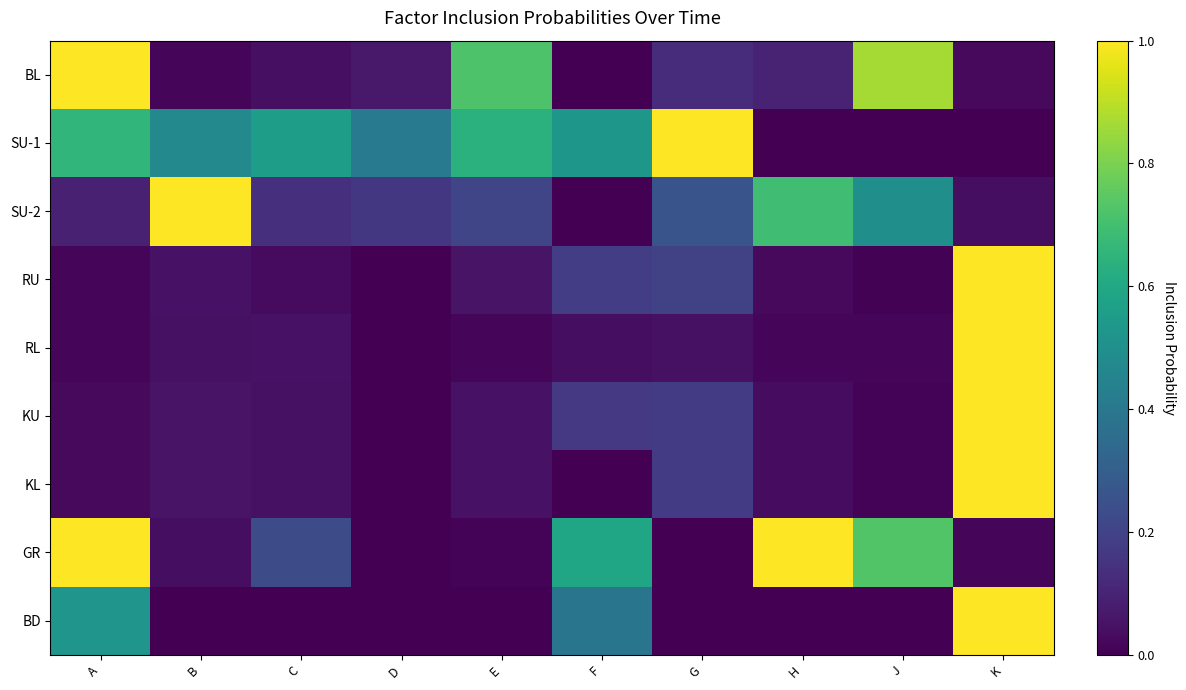

Reading left to right, extract all data points from this chart.

BL: A=1.0	B=0.0	C=0.0	D=0.1	E=0.7	F=0.0	G=0.1	H=0.1	J=0.9	K=0.0
SU-1: A=0.7	B=0.5	C=0.6	D=0.4	E=0.6	F=0.5	G=1.0	H=0.0	J=0.0	K=0.0
SU-2: A=0.1	B=1.0	C=0.1	D=0.2	E=0.2	F=0.0	G=0.3	H=0.7	J=0.5	K=0.0
RU: A=0.0	B=0.1	C=0.0	D=0.0	E=0.1	F=0.2	G=0.2	H=0.0	J=0.0	K=1.0
RL: A=0.0	B=0.0	C=0.1	D=0.0	E=0.0	F=0.0	G=0.0	H=0.0	J=0.0	K=1.0
KU: A=0.0	B=0.1	C=0.0	D=0.0	E=0.0	F=0.2	G=0.2	H=0.0	J=0.0	K=1.0
KL: A=0.0	B=0.1	C=0.0	D=0.0	E=0.0	F=0.0	G=0.2	H=0.0	J=0.0	K=1.0
GR: A=1.0	B=0.0	C=0.2	D=0.0	E=0.0	F=0.6	G=0.0	H=1.0	J=0.7	K=0.0
BD: A=0.5	B=0.0	C=0.0	D=0.0	E=0.0	F=0.4	G=0.0	H=0.0	J=0.0	K=1.0